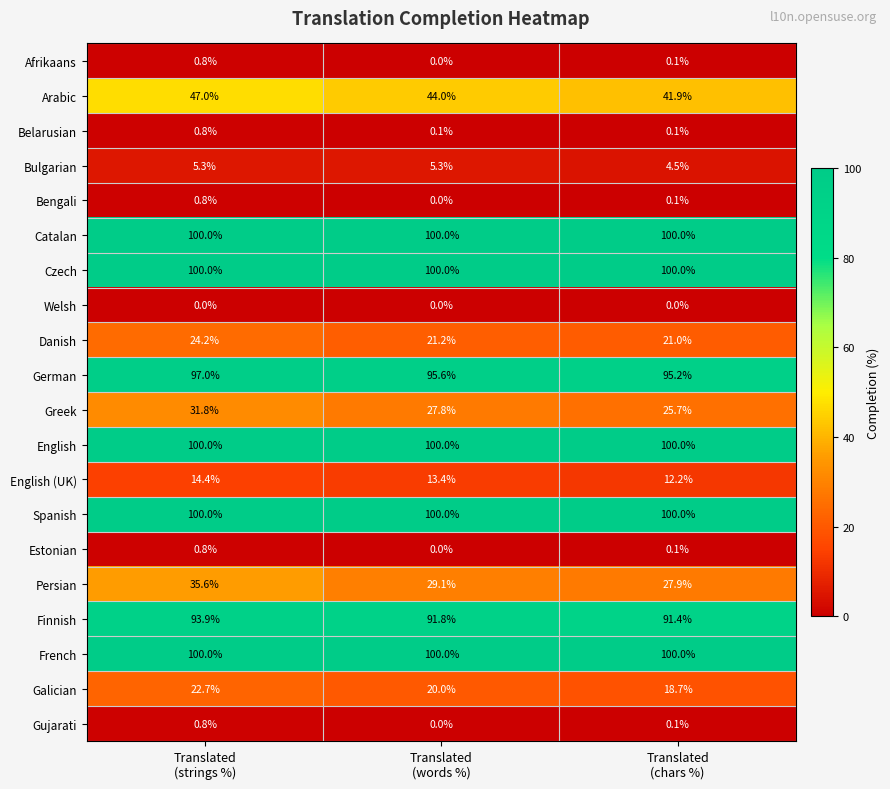

What is the average value of the Persian series?

30.9